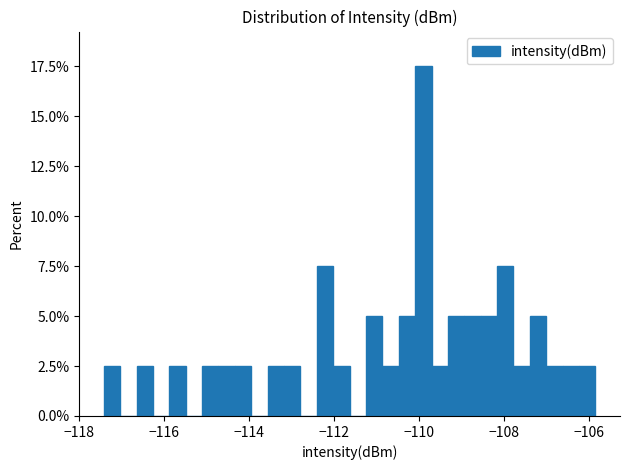

Read against the x-axis, roughly where is the centre of the tallest bar?

-110.0